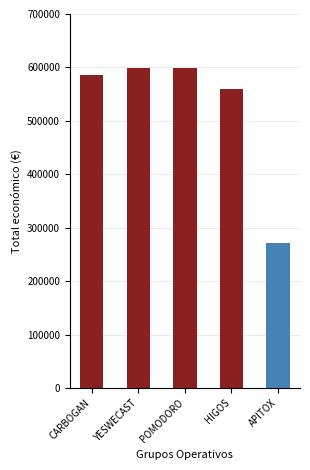

The value at HIGOS is 560529. True or false?

True